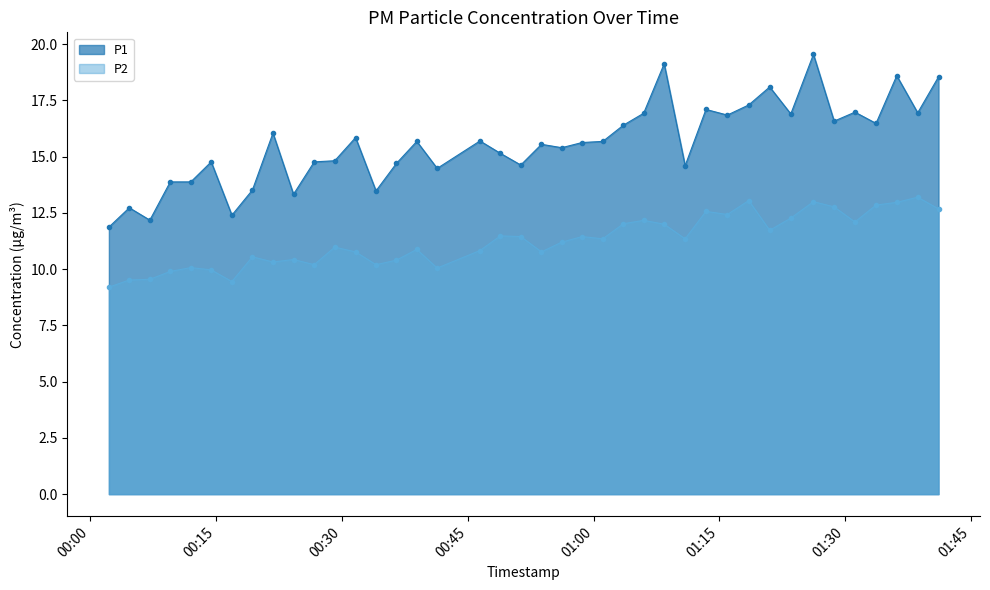

How many distinct data groups are displayed?

2